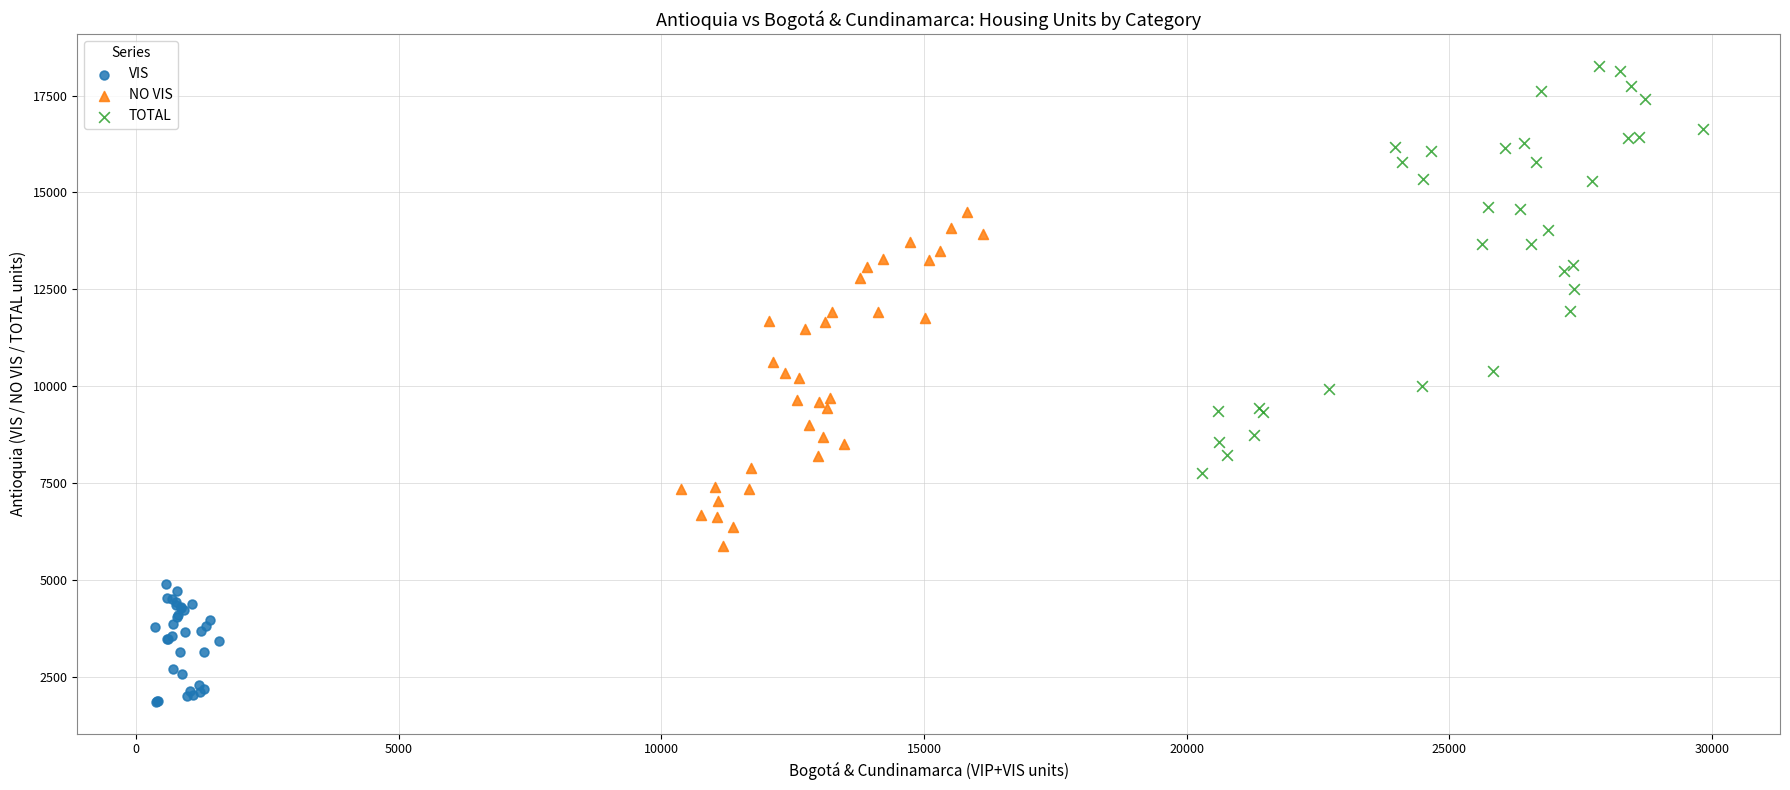

Which series contains the lowest Y value?

VIS